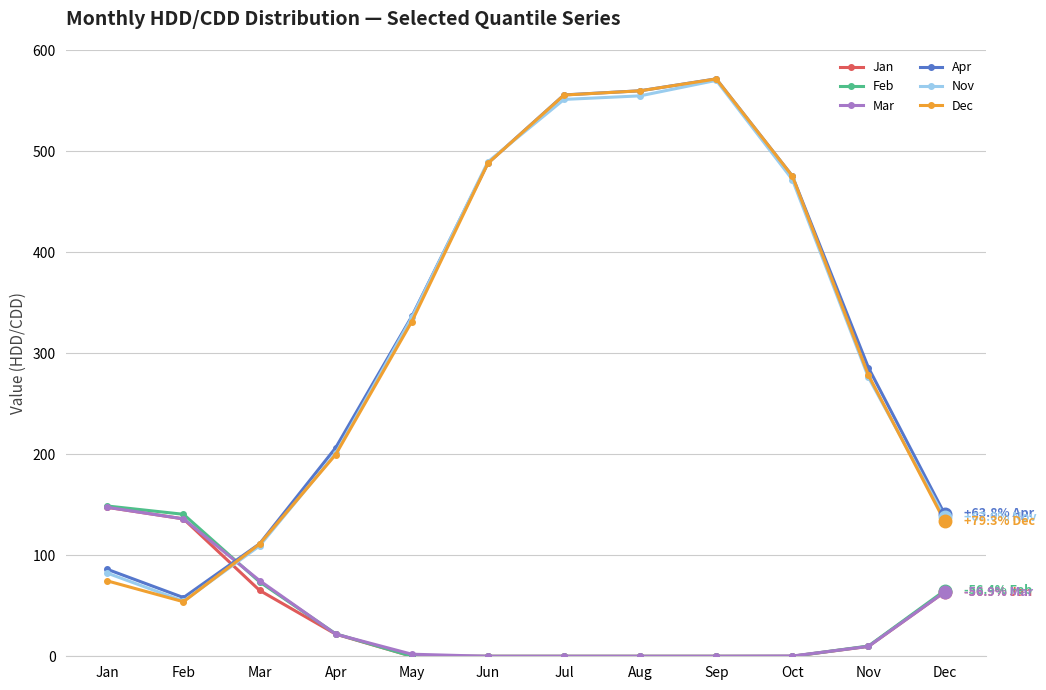

What is the highest value of the Jan series?

147.5